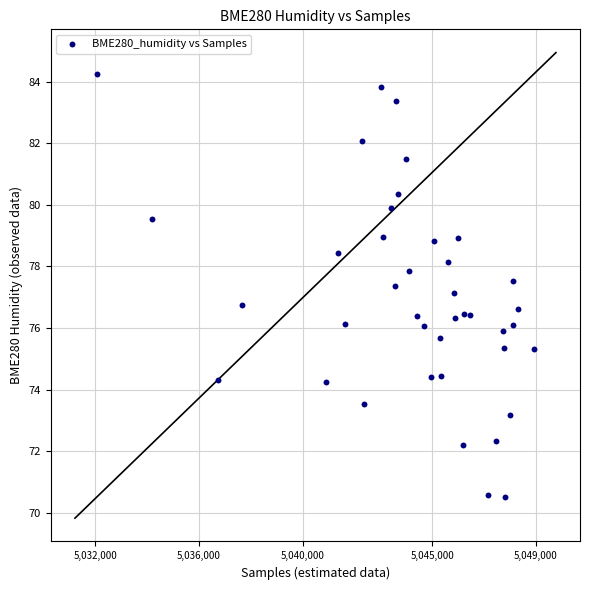

What is the range of X values (max minus min)?

16872.0